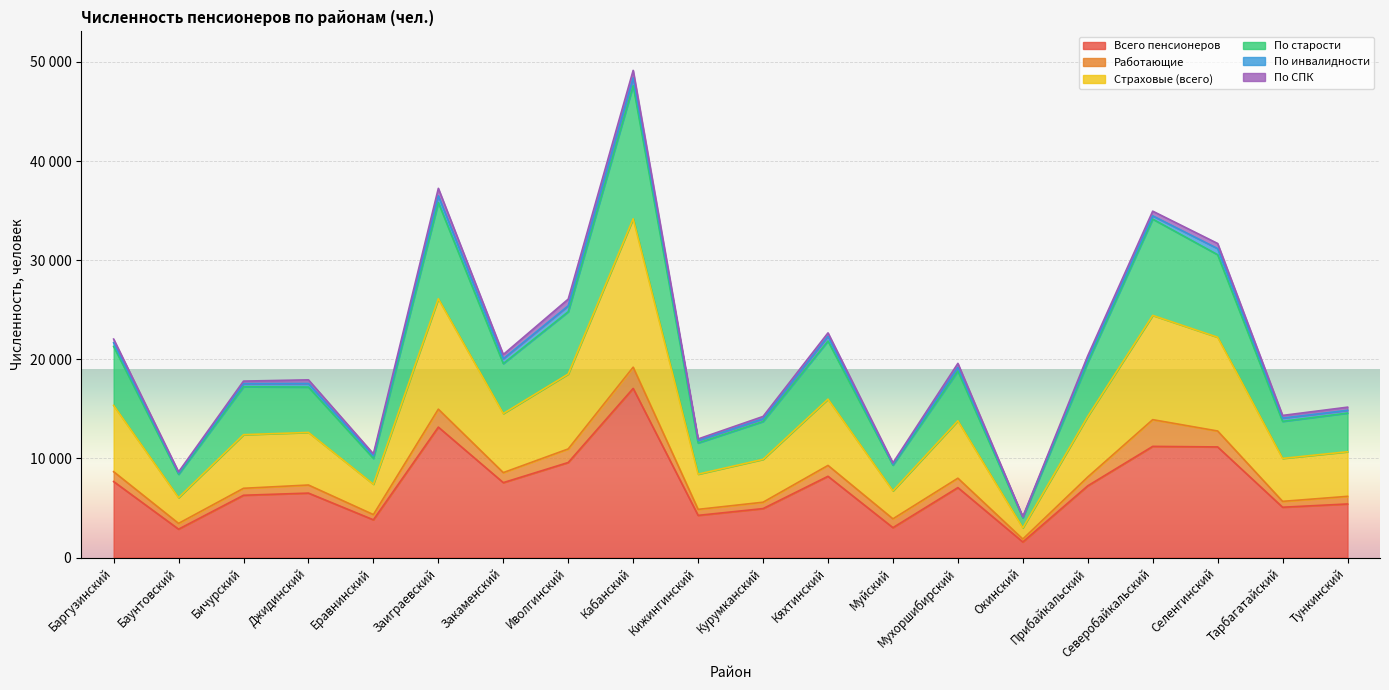

At which label does Всего пенсионеров reach its minimum?

Окинский